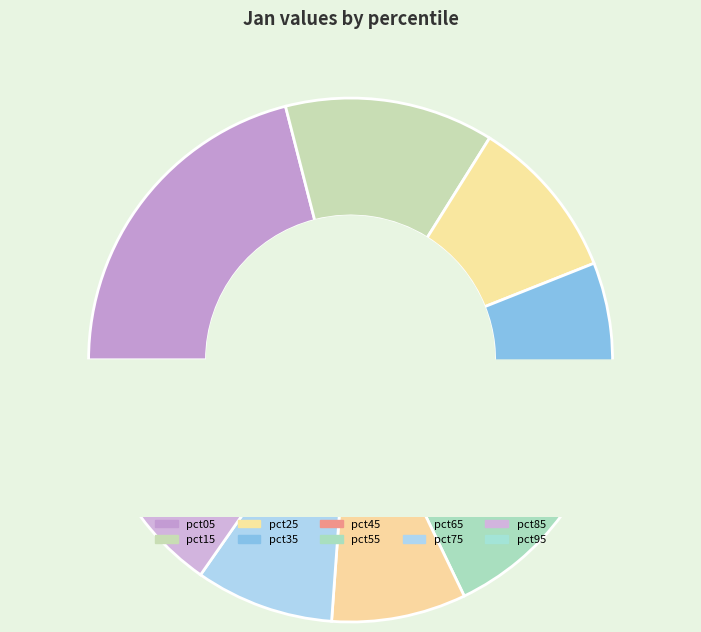

Count the number of slices in the pie.

10